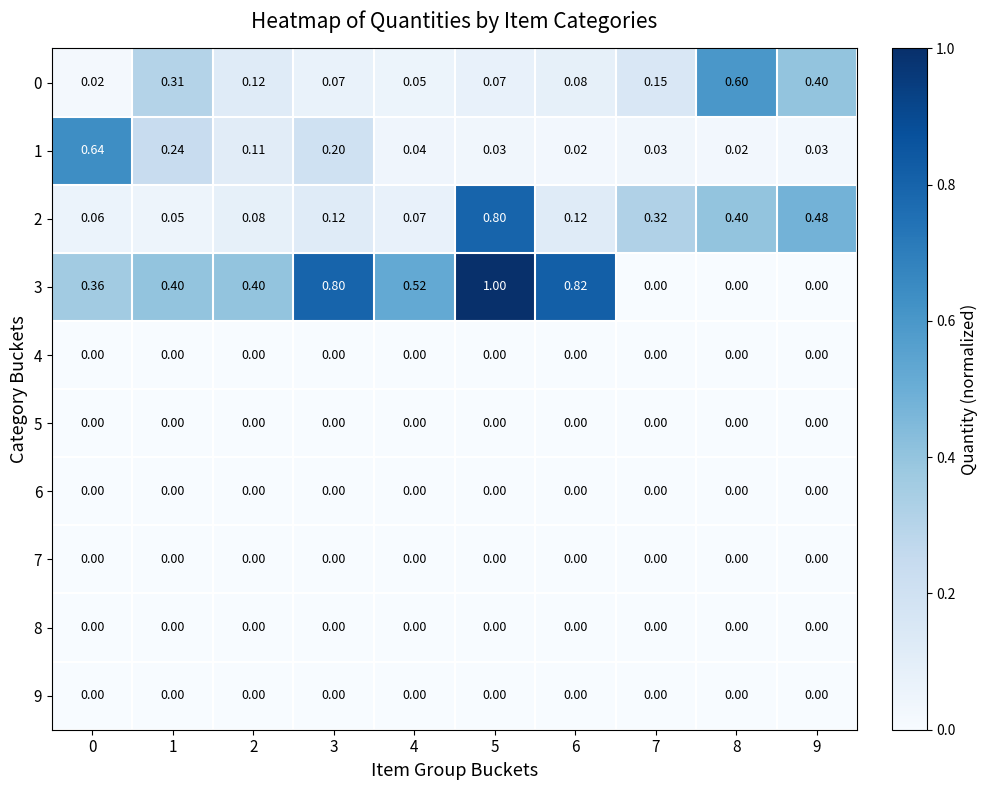

Is the value of 7 at 6 greater than the value of 2 at 0?

No